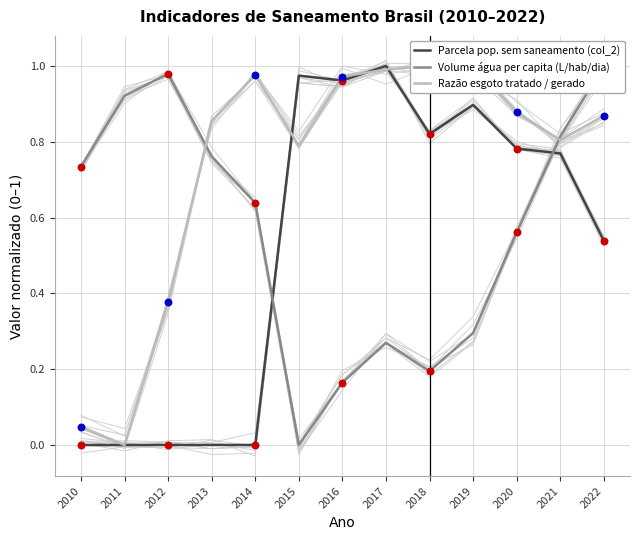

Which series has the largest Y range (max minus min)?

Volume água per capita (L/hab/dia)